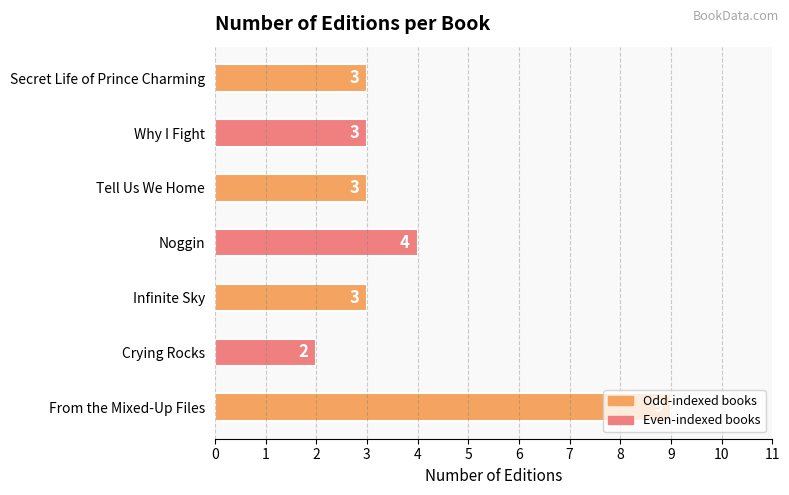

What is the average value?

4